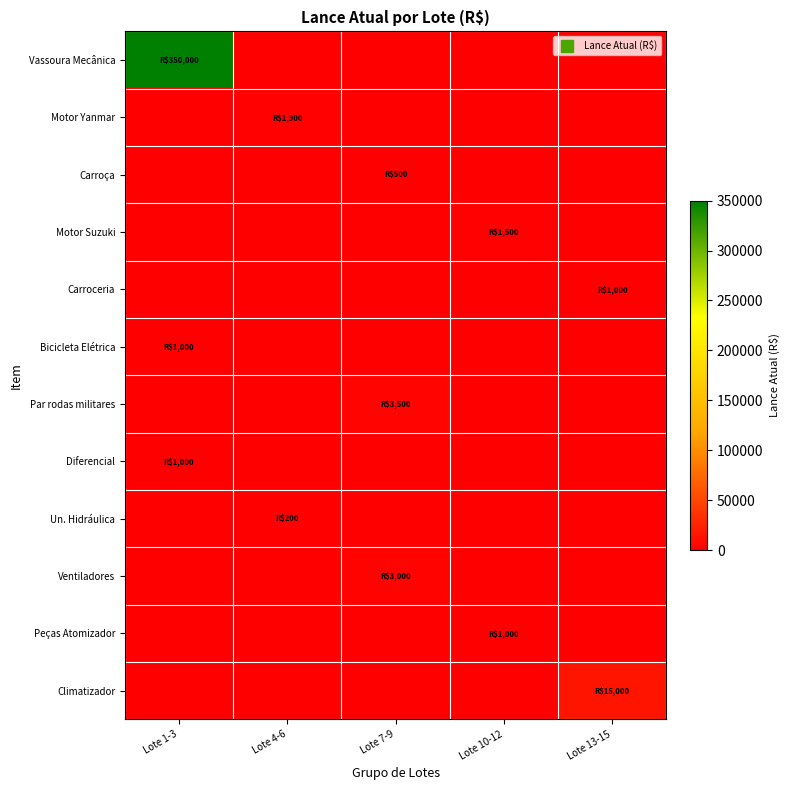

How many distinct data groups are displayed?

12